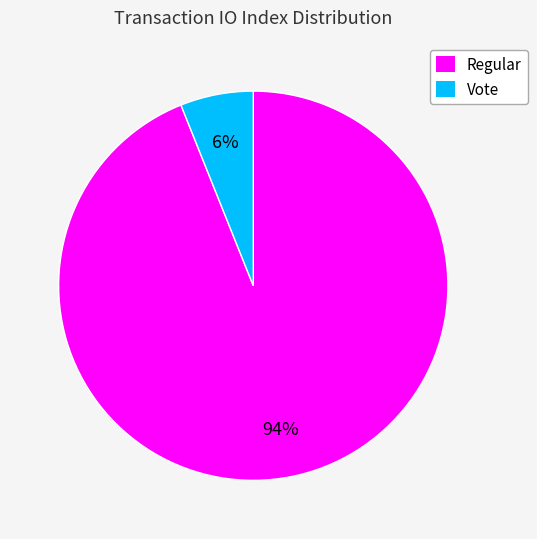

To the nearest percent, what is the average slice percentage?

50%